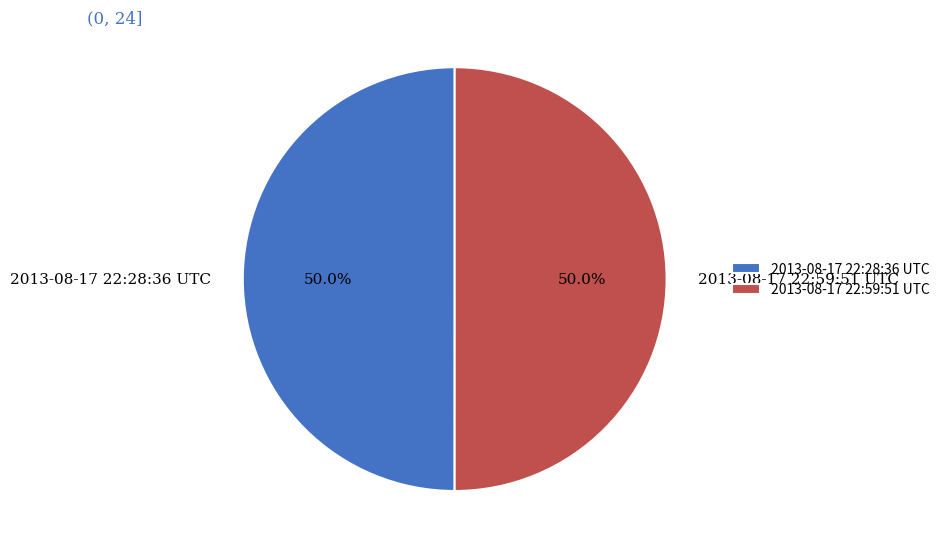

What is the ratio of the value at 2013-08-17 22:59:51 UTC to the value at 2013-08-17 22:28:36 UTC?

1.0